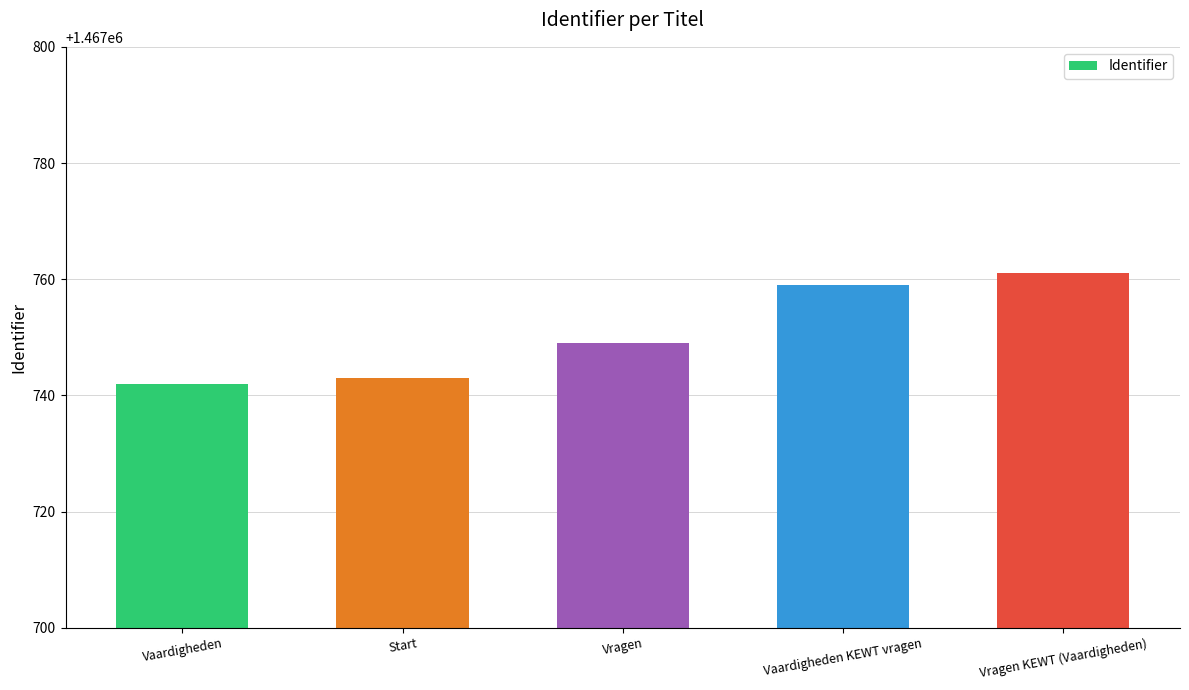

What is the greatest value displayed?

1467761